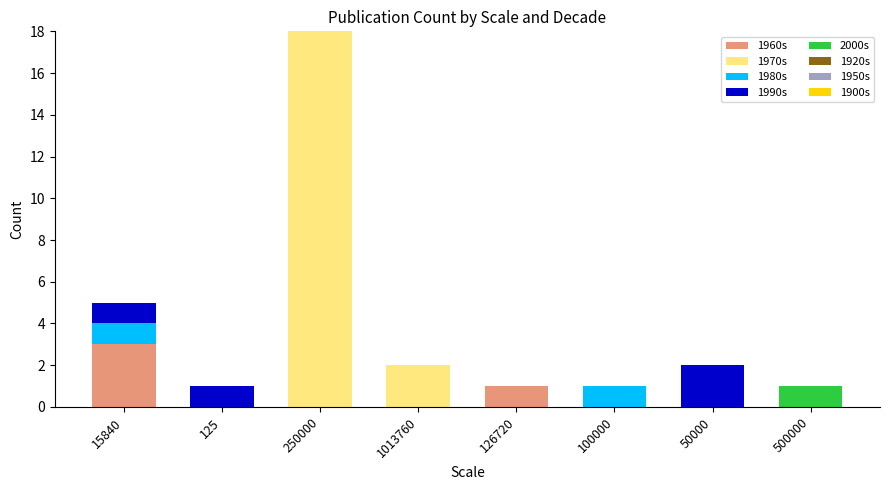

What is the total value across all series at 125?

1